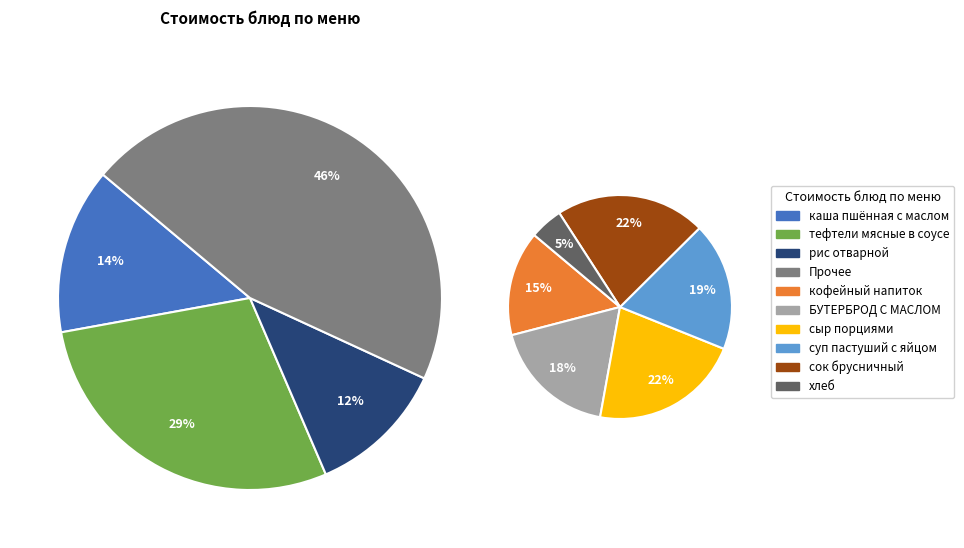

Is it true that кофейный напиток is 14% of the pie?

False